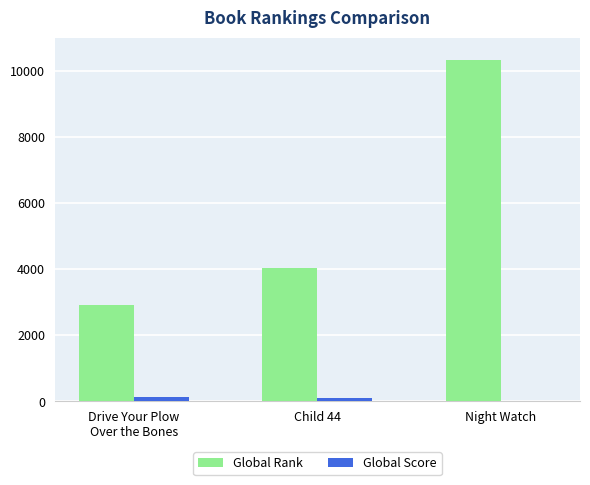

What is the total value across all series at Drive Your Plow
Over the Bones?

3030